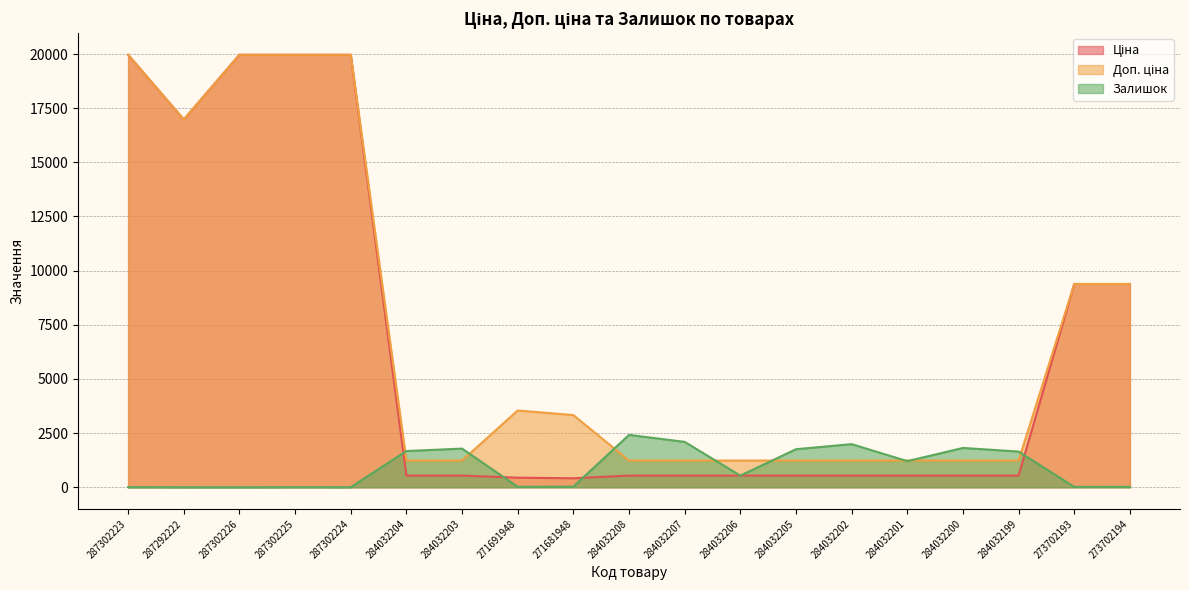

Is the value of Залишок at 284032201 greater than the value of Доп. ціна at 284032199?

No